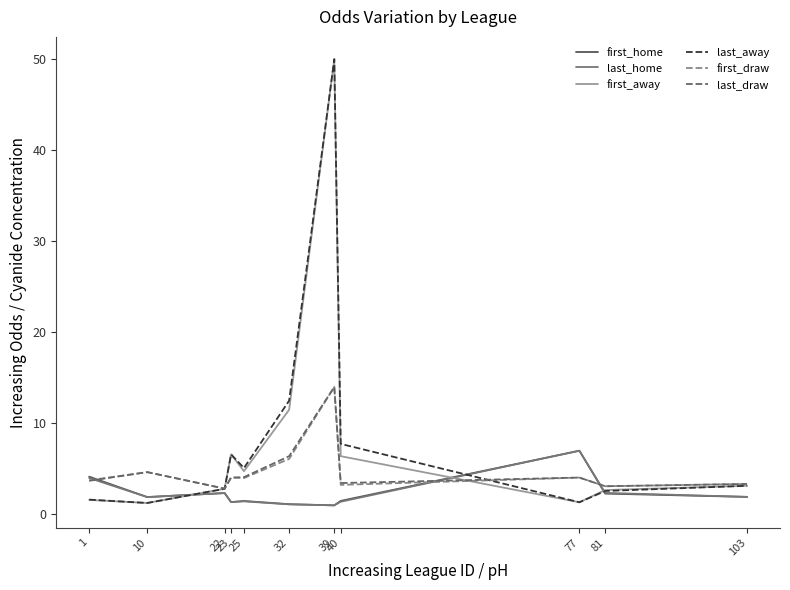

What is the difference between the last_away values at 77 and 40?

6.4